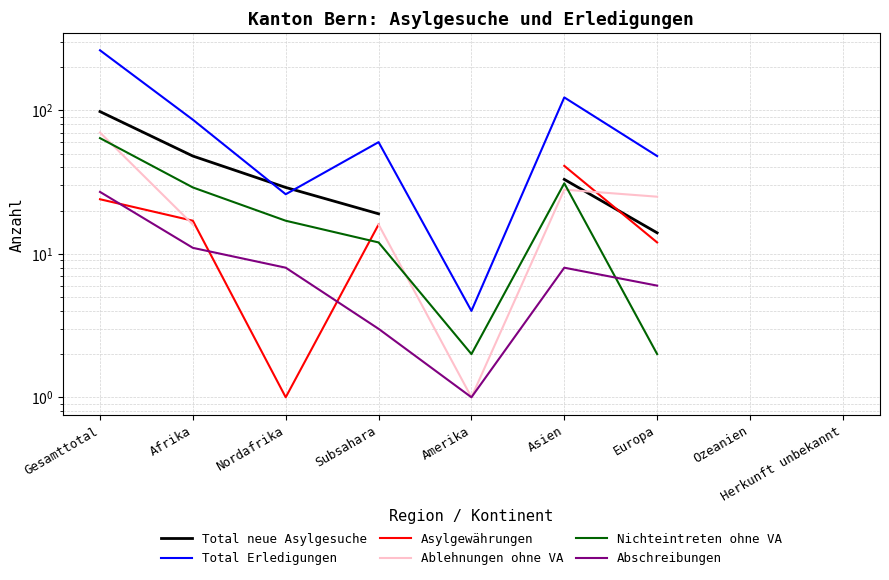

What is the highest value of the Abschreibungen series?

27.0